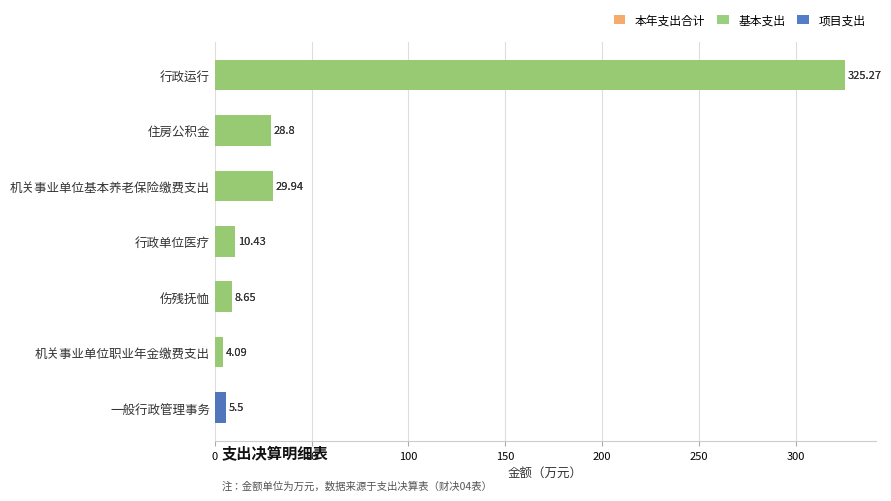

What is the sum of all 项目支出 values?

5.5